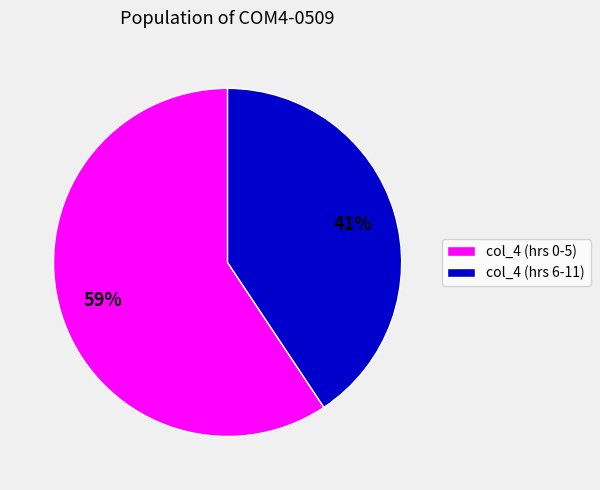

To the nearest percent, what percentage of the pie is col_4 (hrs 0-5)?

59%